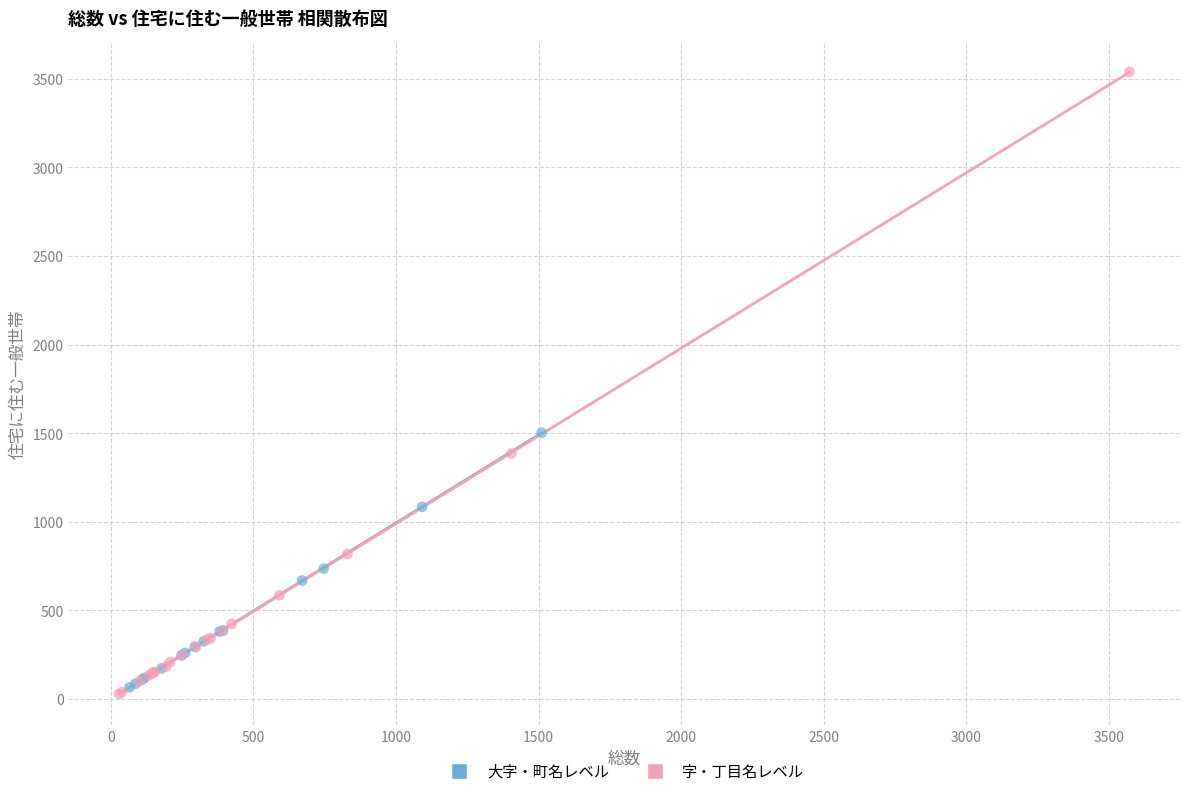

Which series contains the lowest Y value?

字・丁目名レベル